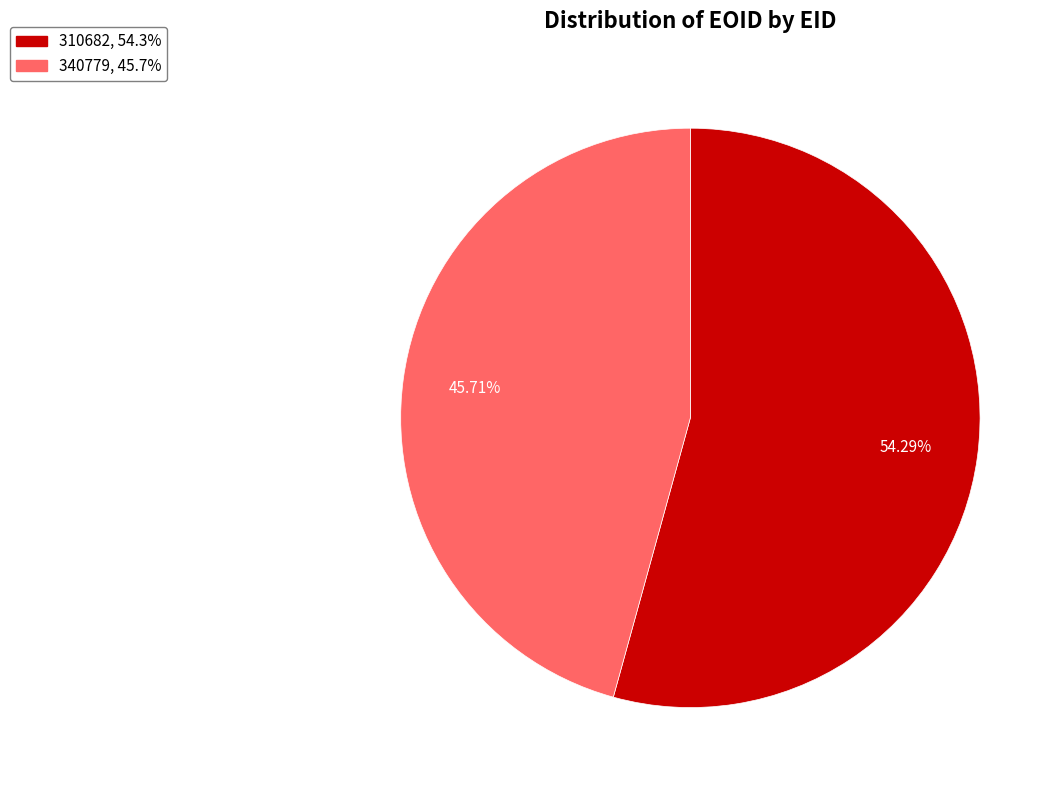

Is it true that 310682 is 54% of the pie?

True